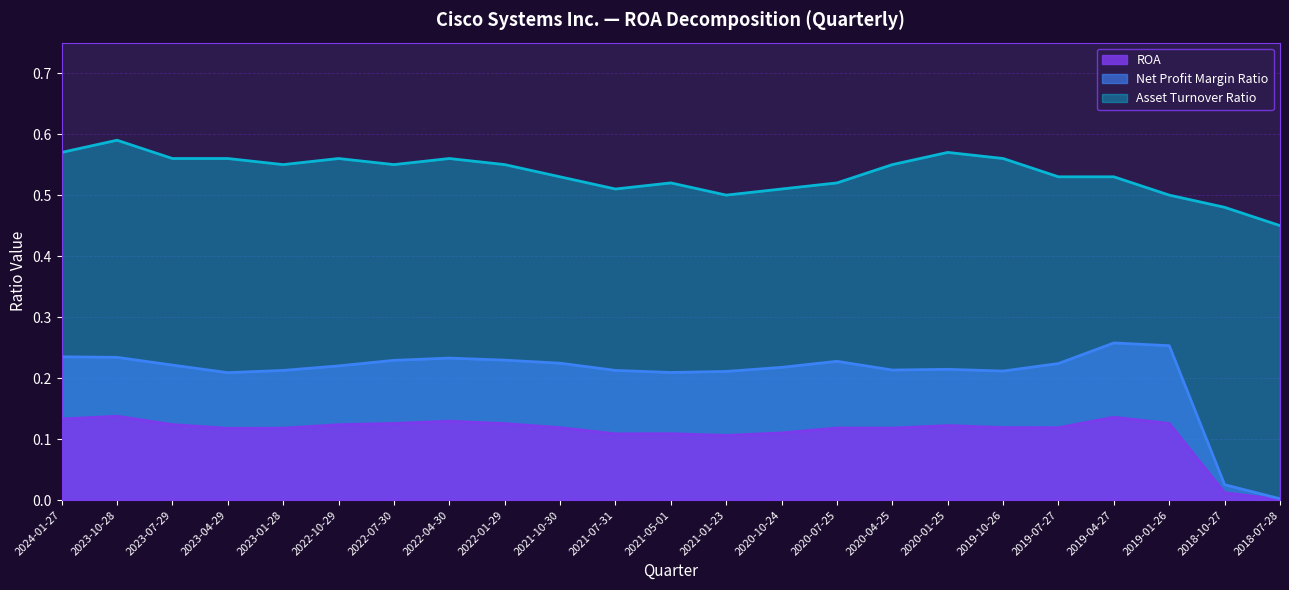

What is the total value across all series at 2021-01-23?

0.8